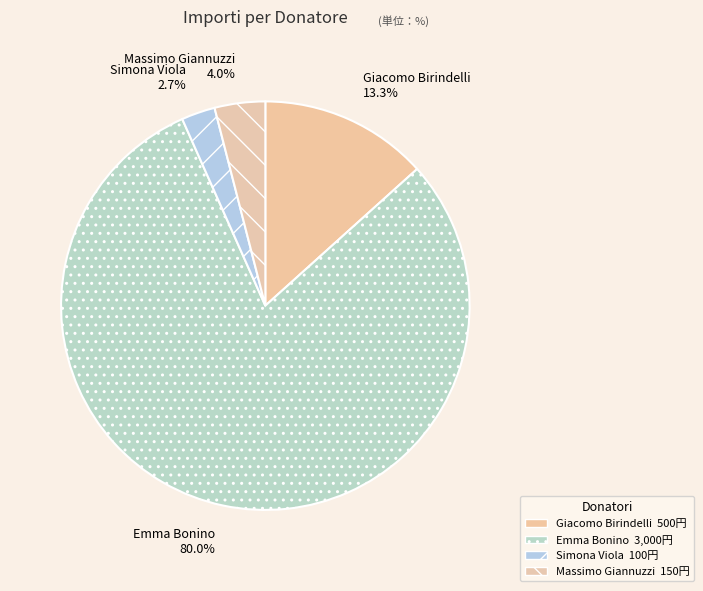

Rank the categories by value from lowest to highest.

Simona Viola, Massimo Giannuzzi, Giacomo Birindelli, Emma Bonino